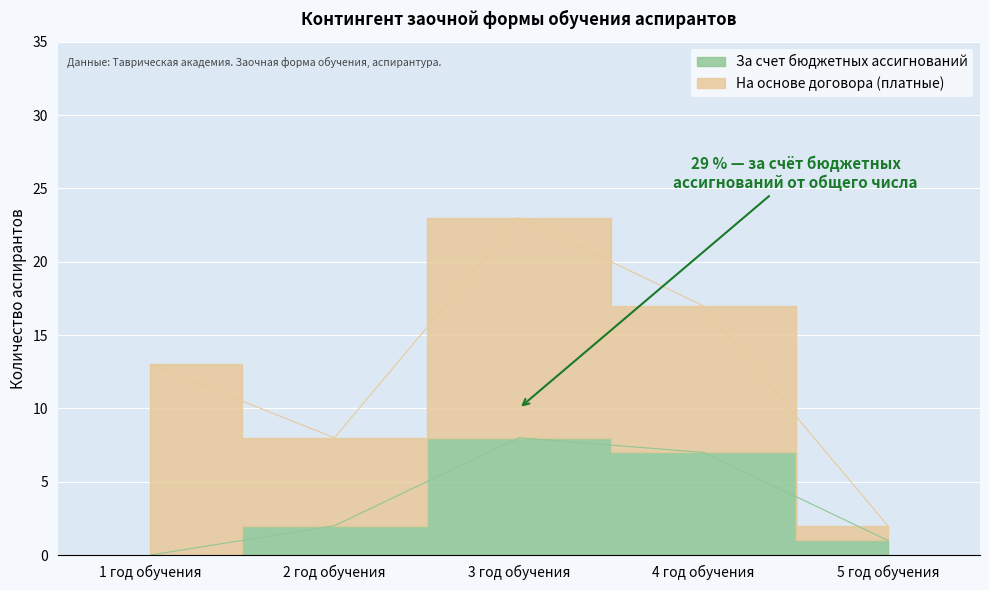

What position from the right is 5 год обучения?

1